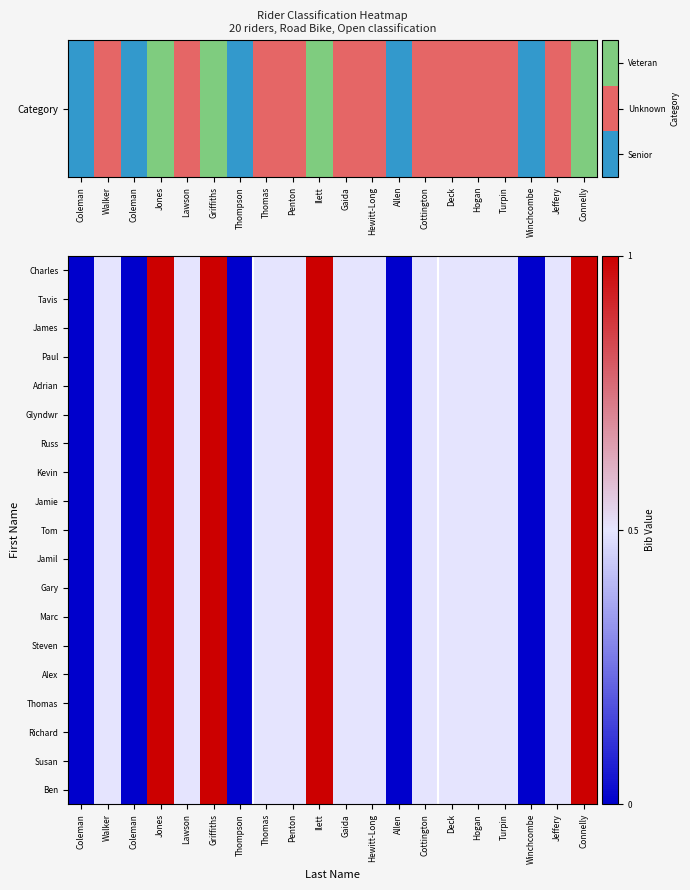

Between Thomas and Cottington, which is larger?

Thomas